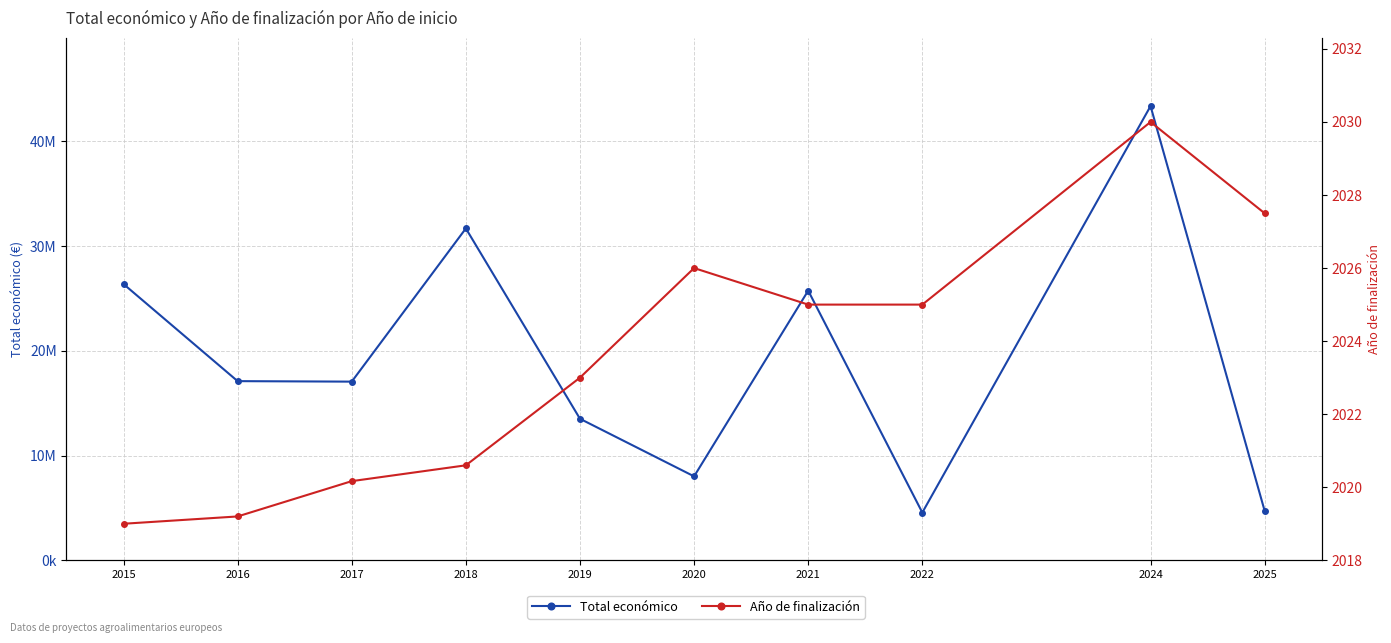

Between 2018 and 2025, which series saw the biggest shift?

Total económico